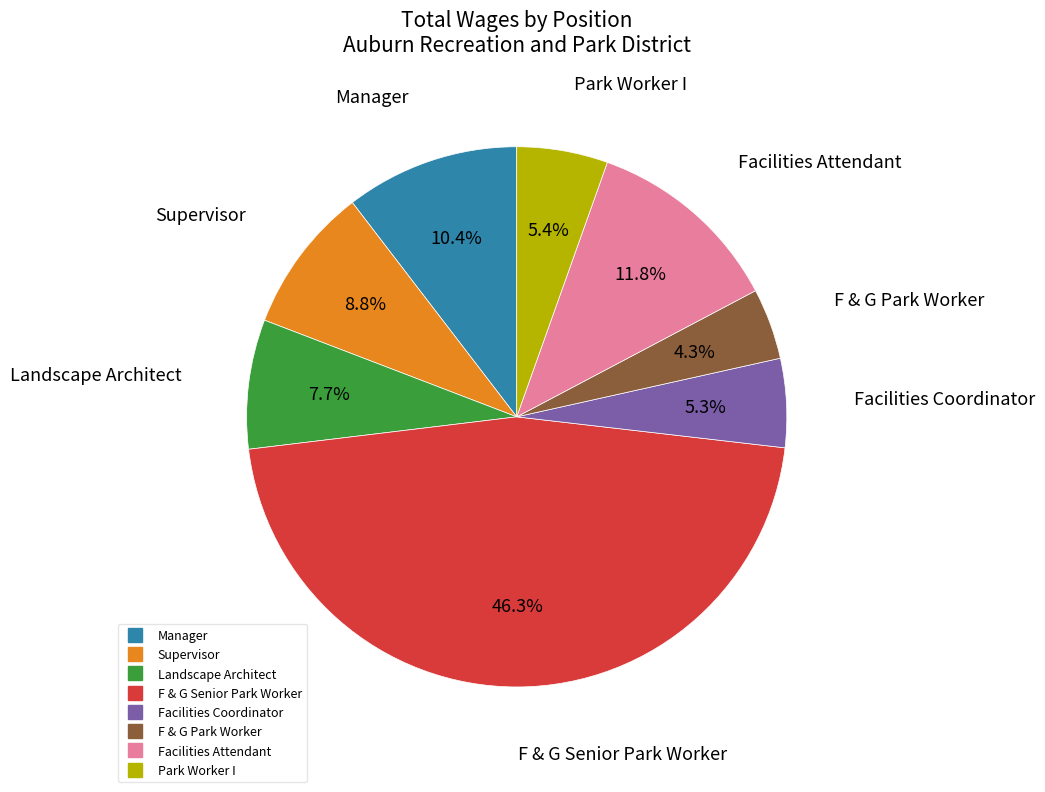

Is Facilities Attendant the majority of the pie?

No